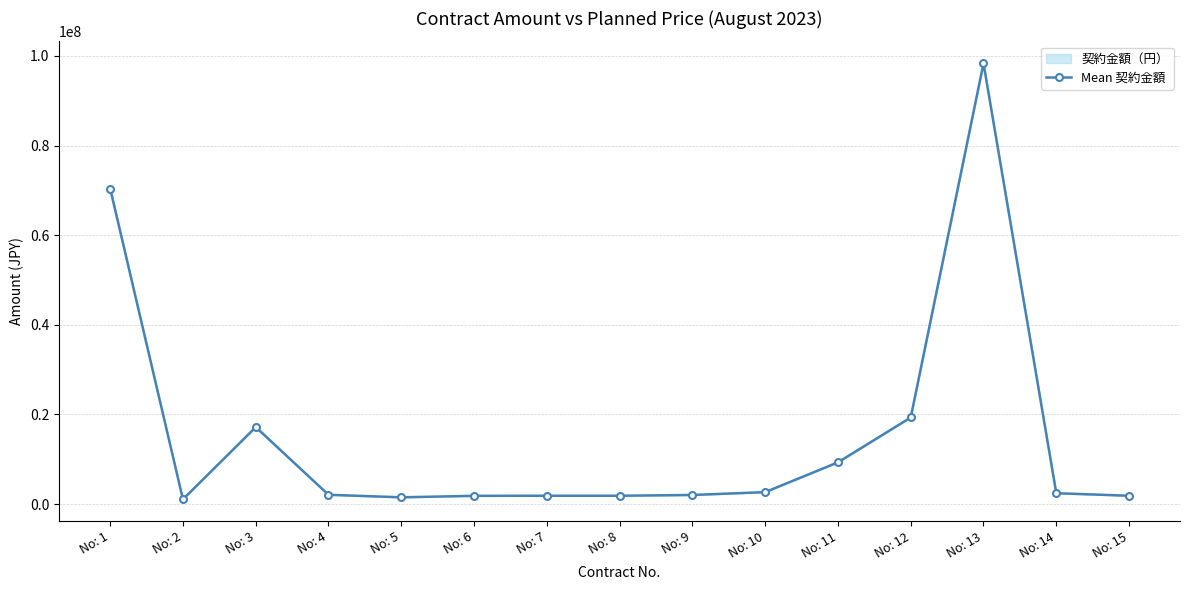

What is the average value?

15576704